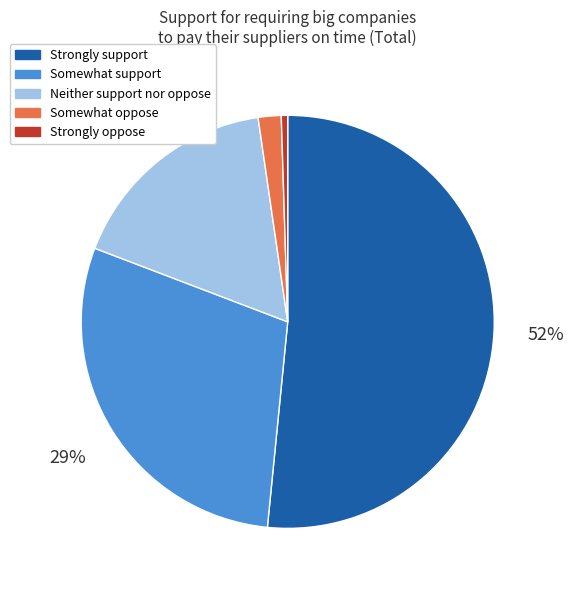

Which category has the biggest portion of the pie?

Strongly support